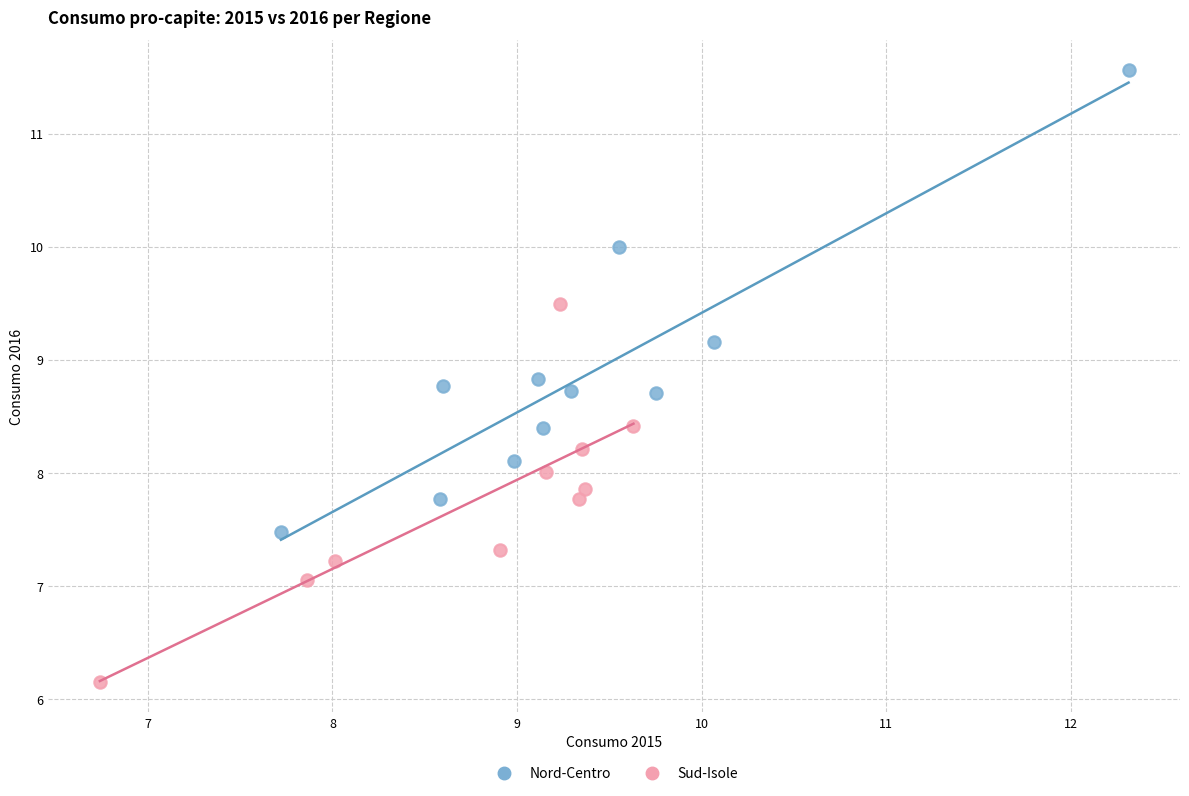

Which series contains the highest Y value?

Nord-Centro